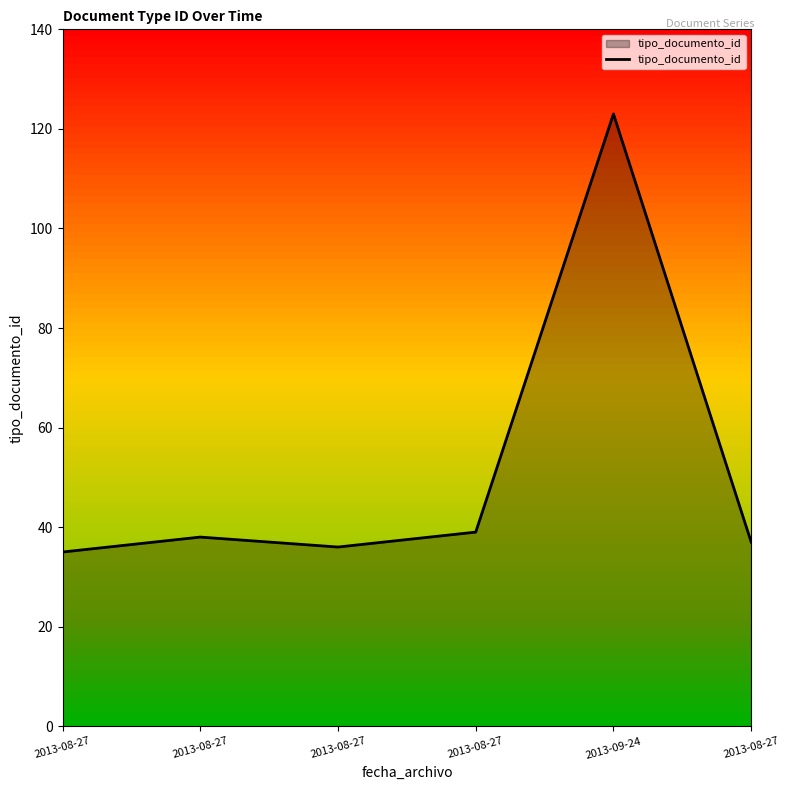

How many lines are shown in the chart?

1